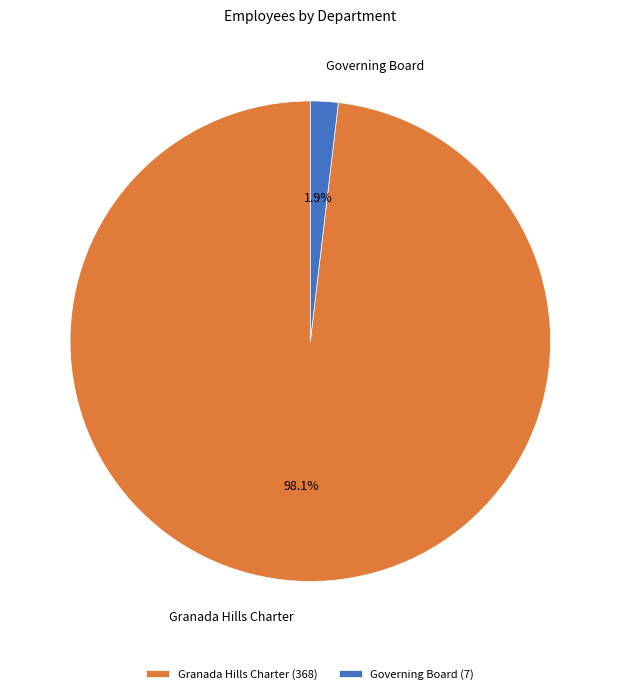

Is Governing Board the majority of the pie?

No